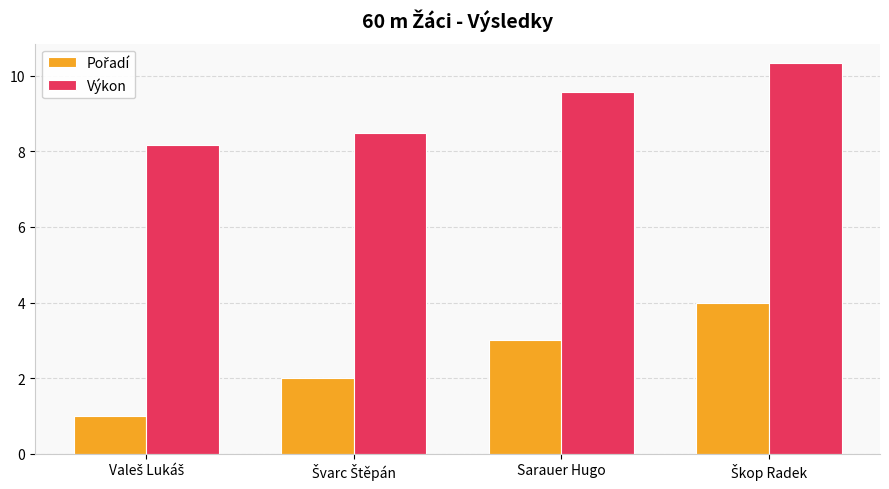

What is the sum of all Výkon values?

36.5